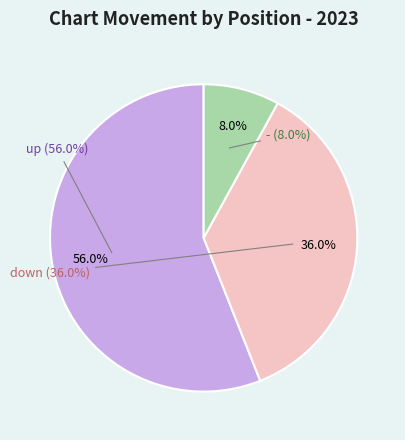

Which has a higher value, down or -?

down